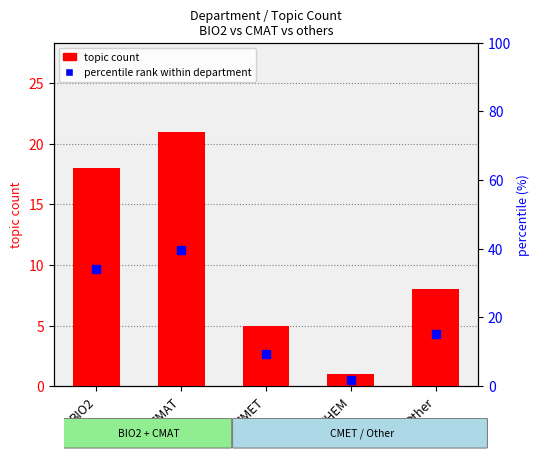

How many data points does each series have?

5